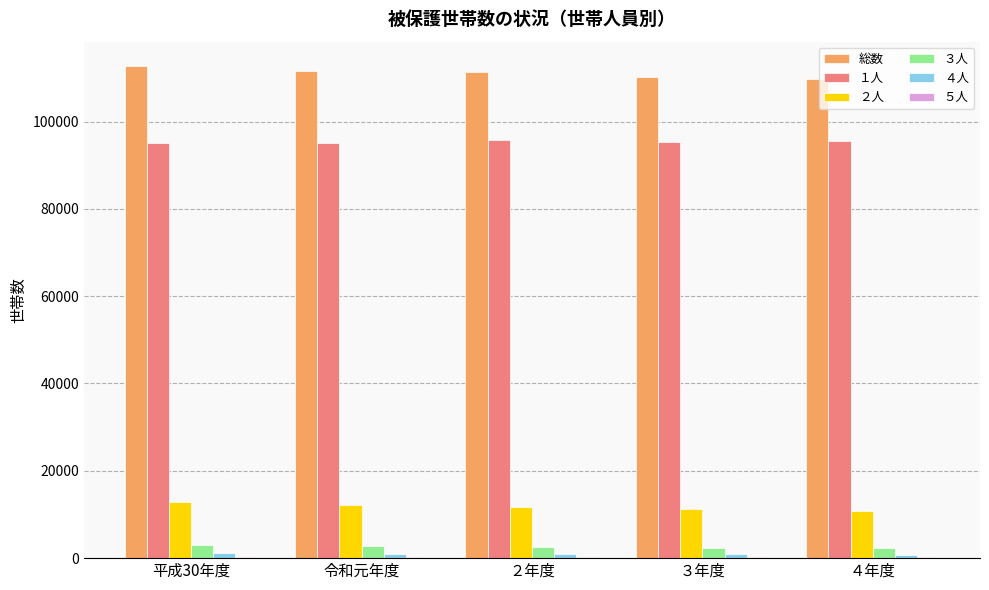

What is the average value of the ３人 series?

2630